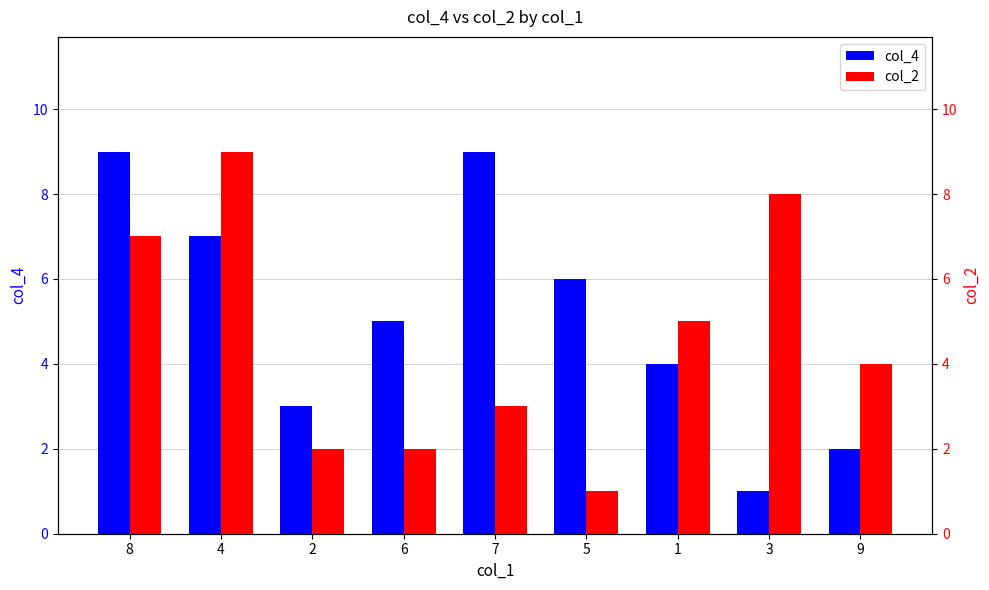

How many bars are there in total?

18